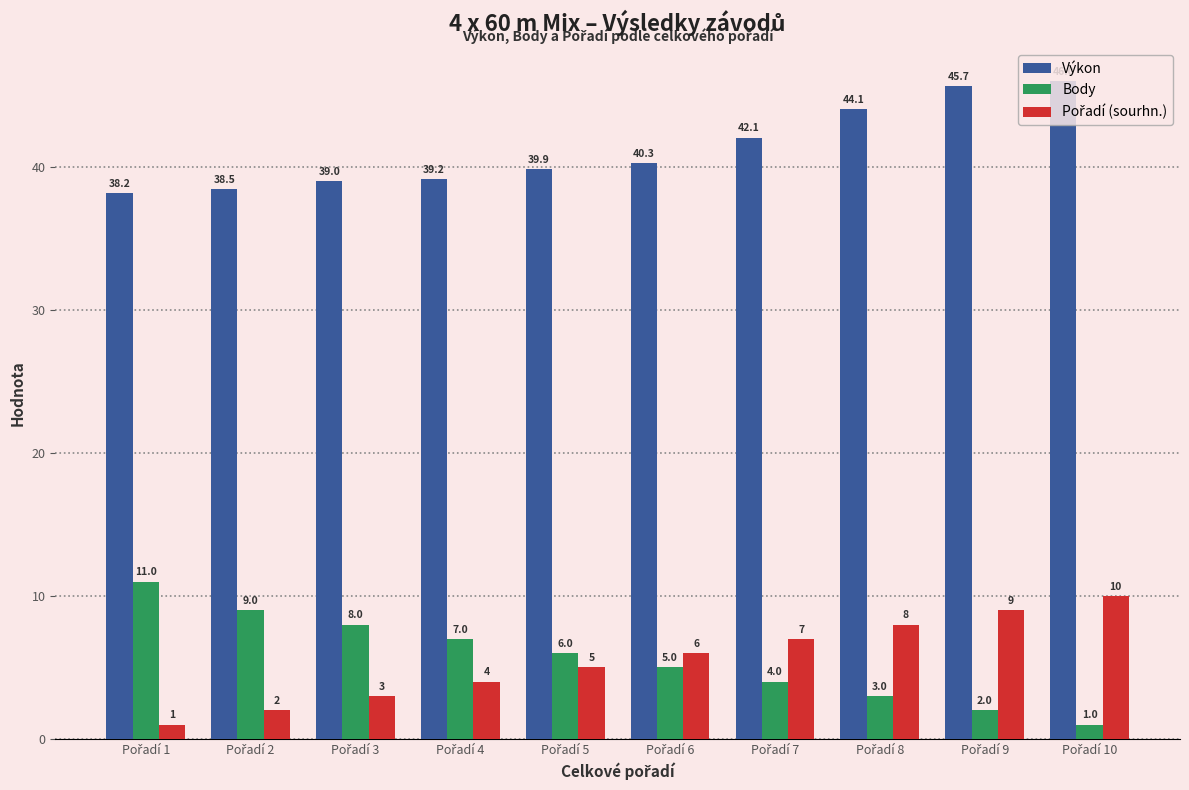

What is the difference between the second highest and minimum values in the Body series?

8.0